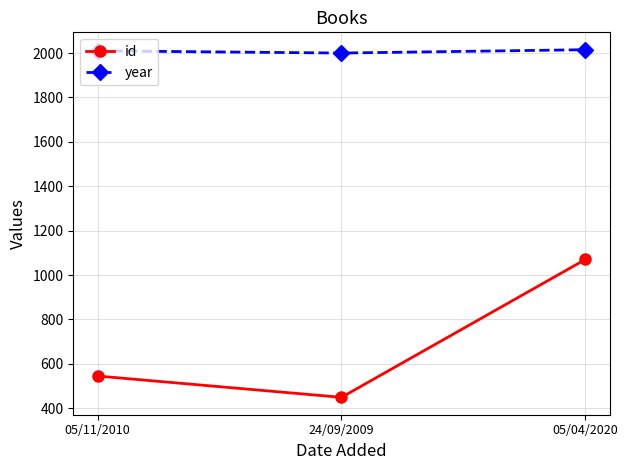

What is the minimum value for year?

2000